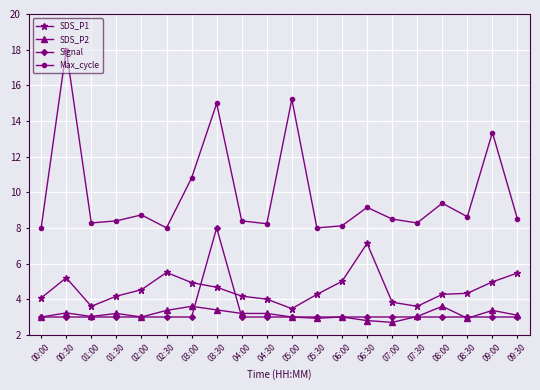

Rank the series by their maximum value, from highest to lowest.

Max_cycle, Signal, SDS_P1, SDS_P2